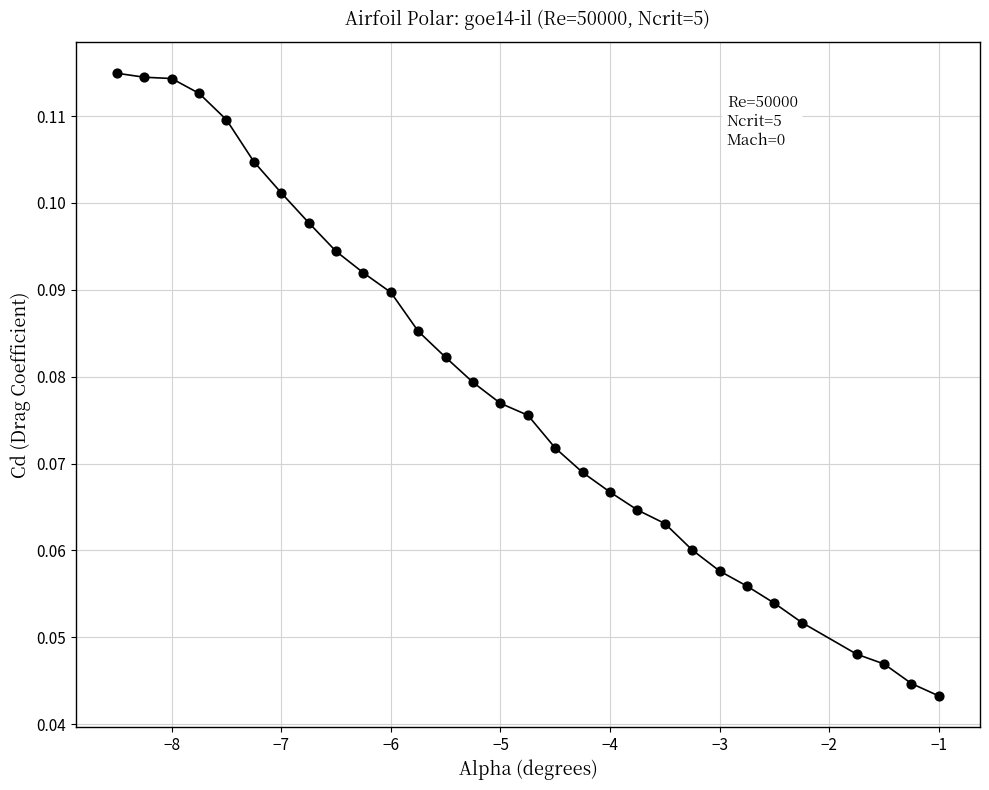

What is the range of X values (max minus min)?

7.5